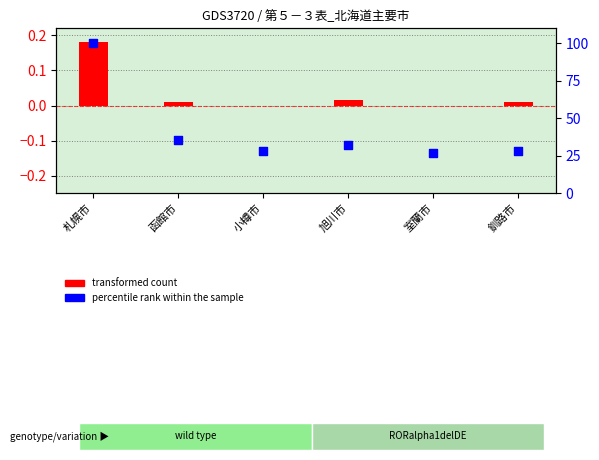

What is the total value across all series at 函館市?

35.3